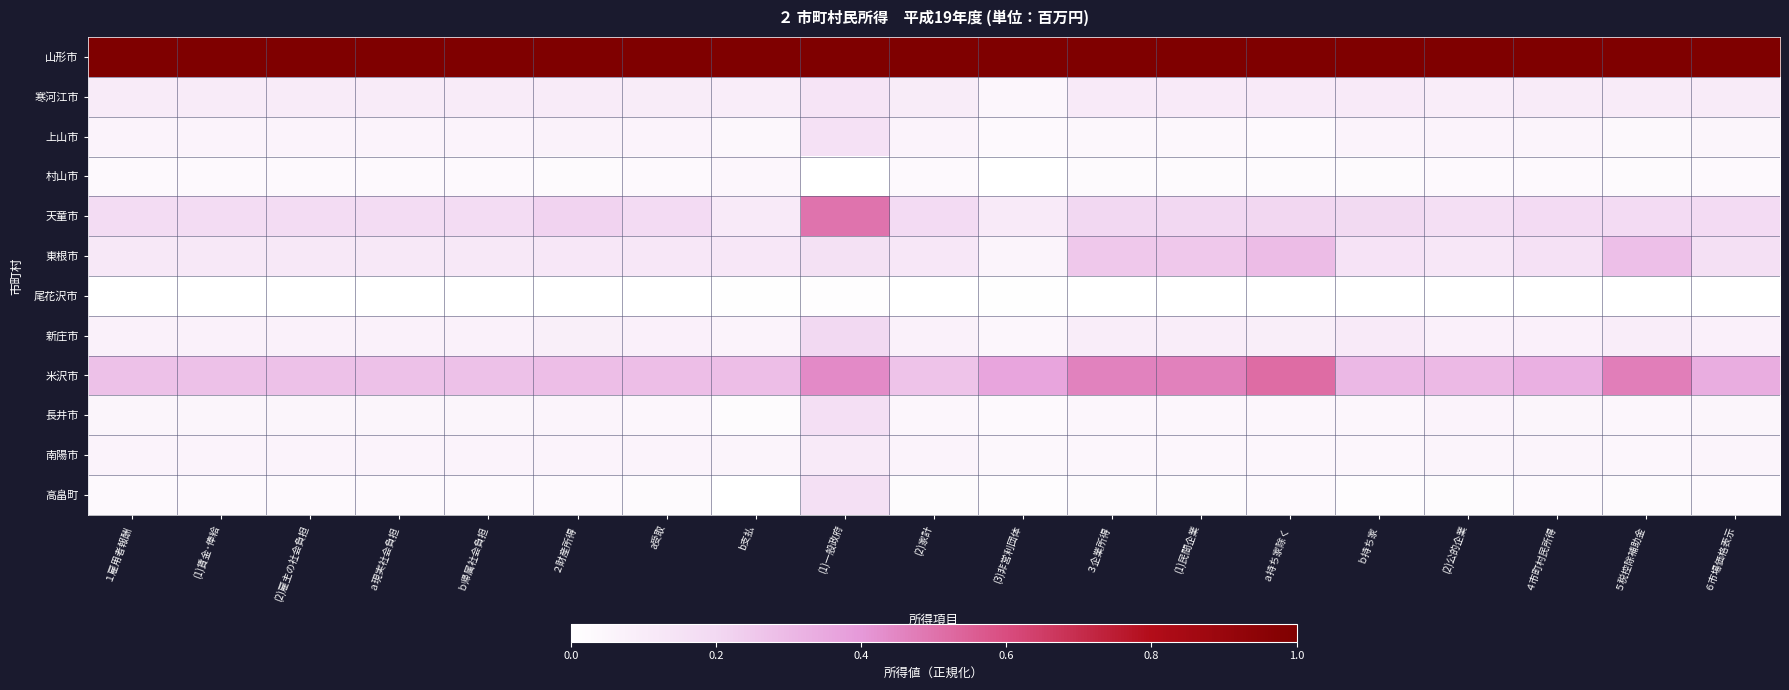

Reading left to right, transcribe all the data shown in this chart.

山形市: １雇用者報酬=1.0	(1)賃金･俸給=1.0	(2)雇主の社会負担=1.0	ａ現実社会負担=1.0	ｂ帰属社会負担=1.0	２財産所得=1.0	a受取=1.0	b支払=1.0	(1)一般政府=1.0	(2)家計=1.0	(3)非営利団体=1.0	３企業所得=1.0	(1)民間企業=1.0	ａ持ち家除く=1.0	ｂ持ち家=1.0	(2)公的企業=1.0	４市町村民所得=1.0	５税控除補助金=1.0	６市場価格表示=1.0
寒河江市: １雇用者報酬=0.1	(1)賃金･俸給=0.1	(2)雇主の社会負担=0.1	ａ現実社会負担=0.1	ｂ帰属社会負担=0.1	２財産所得=0.1	a受取=0.1	b支払=0.1	(1)一般政府=0.1	(2)家計=0.1	(3)非営利団体=0.1	３企業所得=0.1	(1)民間企業=0.1	ａ持ち家除く=0.1	ｂ持ち家=0.1	(2)公的企業=0.1	４市町村民所得=0.1	５税控除補助金=0.1	６市場価格表示=0.1
上山市: １雇用者報酬=0.1	(1)賃金･俸給=0.1	(2)雇主の社会負担=0.1	ａ現実社会負担=0.1	ｂ帰属社会負担=0.1	２財産所得=0.1	a受取=0.1	b支払=0.0	(1)一般政府=0.2	(2)家計=0.1	(3)非営利団体=0.0	３企業所得=0.0	(1)民間企業=0.0	ａ持ち家除く=0.0	ｂ持ち家=0.1	(2)公的企業=0.1	４市町村民所得=0.1	５税控除補助金=0.0	６市場価格表示=0.1
村山市: １雇用者報酬=0.0	(1)賃金･俸給=0.0	(2)雇主の社会負担=0.0	ａ現実社会負担=0.0	ｂ帰属社会負担=0.0	２財産所得=0.0	a受取=0.0	b支払=0.0	(1)一般政府=0.0	(2)家計=0.0	(3)非営利団体=0.0	３企業所得=0.0	(1)民間企業=0.0	ａ持ち家除く=0.0	ｂ持ち家=0.0	(2)公的企業=0.0	４市町村民所得=0.0	５税控除補助金=0.0	６市場価格表示=0.0
天童市: １雇用者報酬=0.2	(1)賃金･俸給=0.2	(2)雇主の社会負担=0.2	ａ現実社会負担=0.2	ｂ帰属社会負担=0.2	２財産所得=0.2	a受取=0.2	b支払=0.1	(1)一般政府=0.5	(2)家計=0.2	(3)非営利団体=0.1	３企業所得=0.2	(1)民間企業=0.2	ａ持ち家除く=0.2	ｂ持ち家=0.2	(2)公的企業=0.2	４市町村民所得=0.2	５税控除補助金=0.2	６市場価格表示=0.2
東根市: １雇用者報酬=0.1	(1)賃金･俸給=0.1	(2)雇主の社会負担=0.1	ａ現実社会負担=0.1	ｂ帰属社会負担=0.1	２財産所得=0.1	a受取=0.1	b支払=0.1	(1)一般政府=0.2	(2)家計=0.1	(3)非営利団体=0.1	３企業所得=0.3	(1)民間企業=0.3	ａ持ち家除く=0.3	ｂ持ち家=0.1	(2)公的企業=0.1	４市町村民所得=0.2	５税控除補助金=0.3	６市場価格表示=0.2
尾花沢市: １雇用者報酬=0.0	(1)賃金･俸給=0.0	(2)雇主の社会負担=0.0	ａ現実社会負担=0.0	ｂ帰属社会負担=0.0	２財産所得=0.0	a受取=0.0	b支払=0.0	(1)一般政府=0.0	(2)家計=0.0	(3)非営利団体=0.0	３企業所得=0.0	(1)民間企業=0.0	ａ持ち家除く=0.0	ｂ持ち家=0.0	(2)公的企業=0.0	４市町村民所得=0.0	５税控除補助金=0.0	６市場価格表示=0.0
新庄市: １雇用者報酬=0.1	(1)賃金･俸給=0.1	(2)雇主の社会負担=0.1	ａ現実社会負担=0.1	ｂ帰属社会負担=0.1	２財産所得=0.1	a受取=0.1	b支払=0.1	(1)一般政府=0.2	(2)家計=0.1	(3)非営利団体=0.1	３企業所得=0.1	(1)民間企業=0.1	ａ持ち家除く=0.1	ｂ持ち家=0.1	(2)公的企業=0.1	４市町村民所得=0.1	５税控除補助金=0.1	６市場価格表示=0.1
米沢市: １雇用者報酬=0.3	(1)賃金･俸給=0.3	(2)雇主の社会負担=0.3	ａ現実社会負担=0.3	ｂ帰属社会負担=0.3	２財産所得=0.3	a受取=0.3	b支払=0.3	(1)一般政府=0.4	(2)家計=0.3	(3)非営利団体=0.4	３企業所得=0.5	(1)民間企業=0.5	ａ持ち家除く=0.5	ｂ持ち家=0.3	(2)公的企業=0.3	４市町村民所得=0.3	５税控除補助金=0.5	６市場価格表示=0.3
長井市: １雇用者報酬=0.1	(1)賃金･俸給=0.1	(2)雇主の社会負担=0.1	ａ現実社会負担=0.1	ｂ帰属社会負担=0.1	２財産所得=0.1	a受取=0.0	b支払=0.0	(1)一般政府=0.2	(2)家計=0.0	(3)非営利団体=0.0	３企業所得=0.0	(1)民間企業=0.0	ａ持ち家除く=0.0	ｂ持ち家=0.0	(2)公的企業=0.1	４市町村民所得=0.1	５税控除補助金=0.0	６市場価格表示=0.1
南陽市: １雇用者報酬=0.1	(1)賃金･俸給=0.1	(2)雇主の社会負担=0.1	ａ現実社会負担=0.1	ｂ帰属社会負担=0.1	２財産所得=0.1	a受取=0.1	b支払=0.1	(1)一般政府=0.1	(2)家計=0.1	(3)非営利団体=0.0	３企業所得=0.0	(1)民間企業=0.0	ａ持ち家除く=0.0	ｂ持ち家=0.0	(2)公的企業=0.1	４市町村民所得=0.1	５税控除補助金=0.0	６市場価格表示=0.1
高畠町: １雇用者報酬=0.0	(1)賃金･俸給=0.0	(2)雇主の社会負担=0.0	ａ現実社会負担=0.0	ｂ帰属社会負担=0.0	２財産所得=0.0	a受取=0.0	b支払=0.0	(1)一般政府=0.2	(2)家計=0.0	(3)非営利団体=0.0	３企業所得=0.0	(1)民間企業=0.0	ａ持ち家除く=0.0	ｂ持ち家=0.0	(2)公的企業=0.0	４市町村民所得=0.0	５税控除補助金=0.0	６市場価格表示=0.0